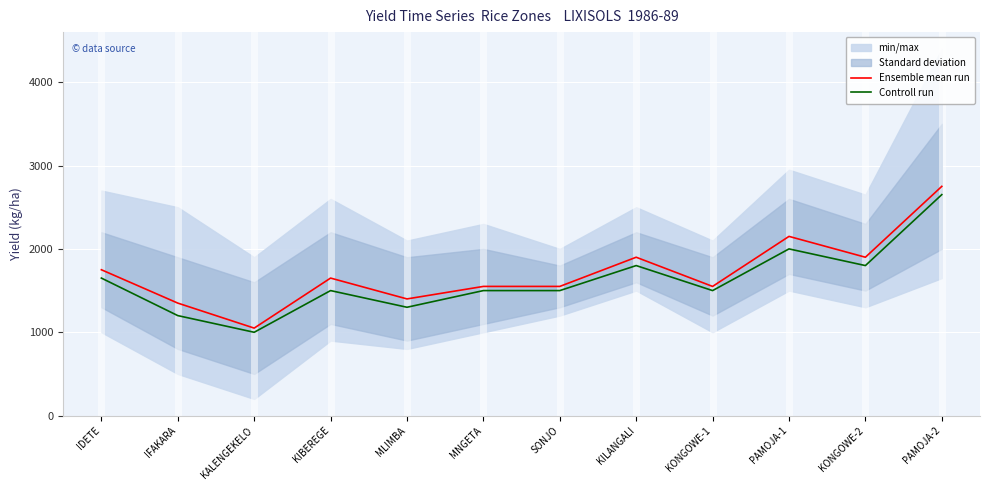

True or false: Controll run and Ensemble mean run cross at least once.

False